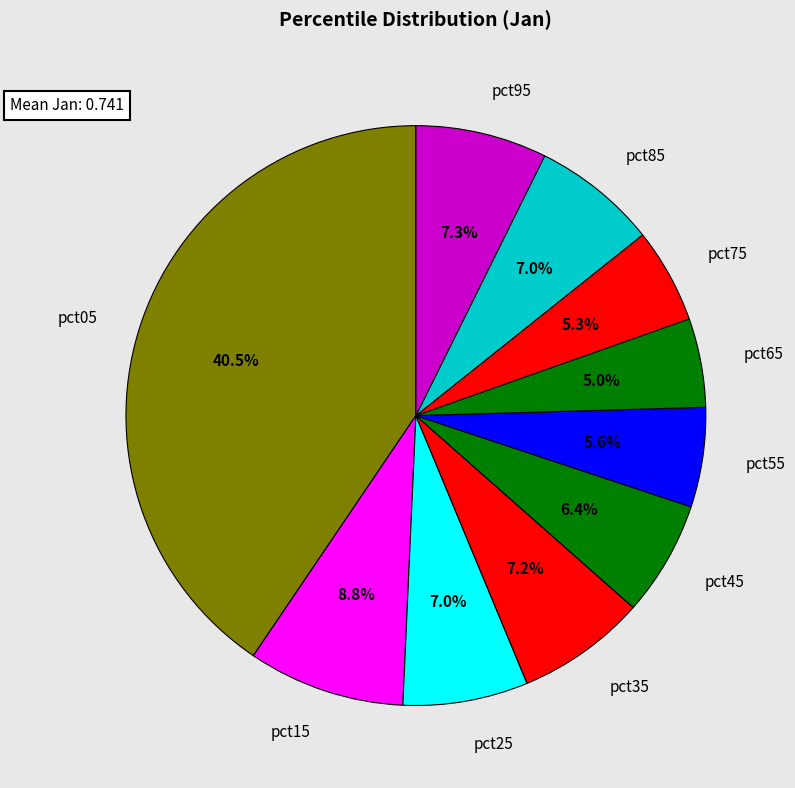

Does pct15 represent more than half of the total?

No